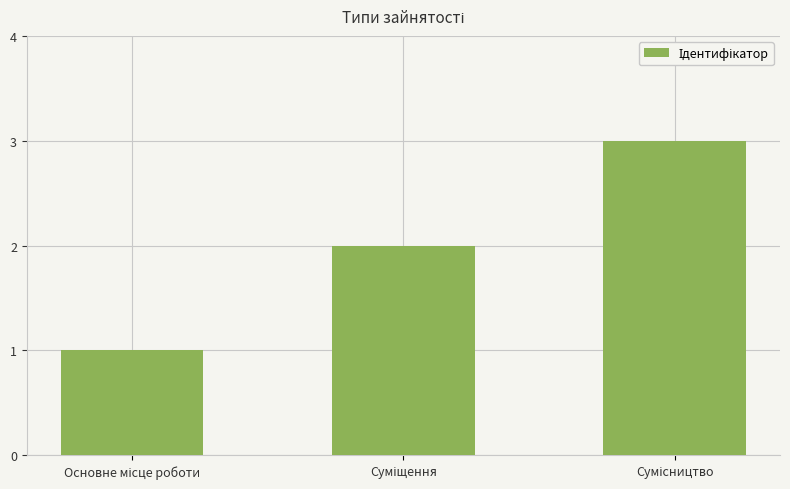

Count the number of categories in the chart.

3